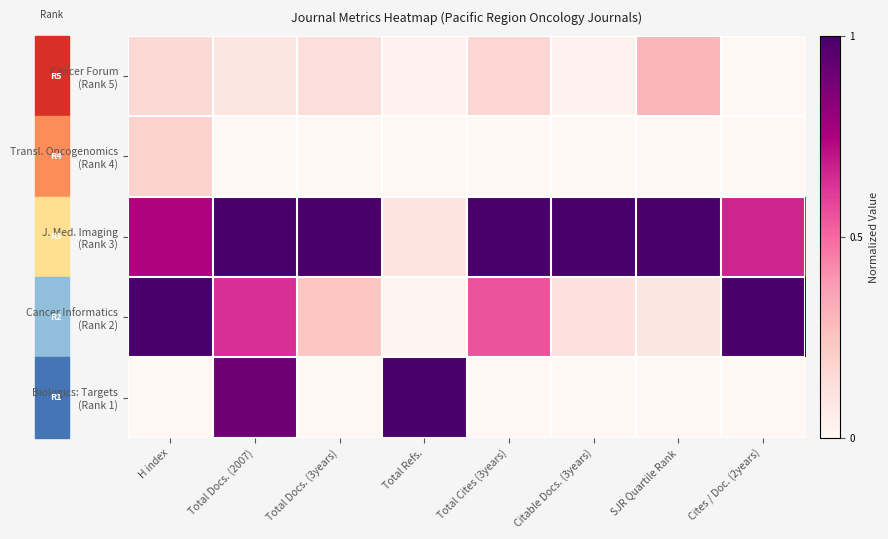

At which category does the chart reach its minimum across all series?

Cites / Doc. (2years)